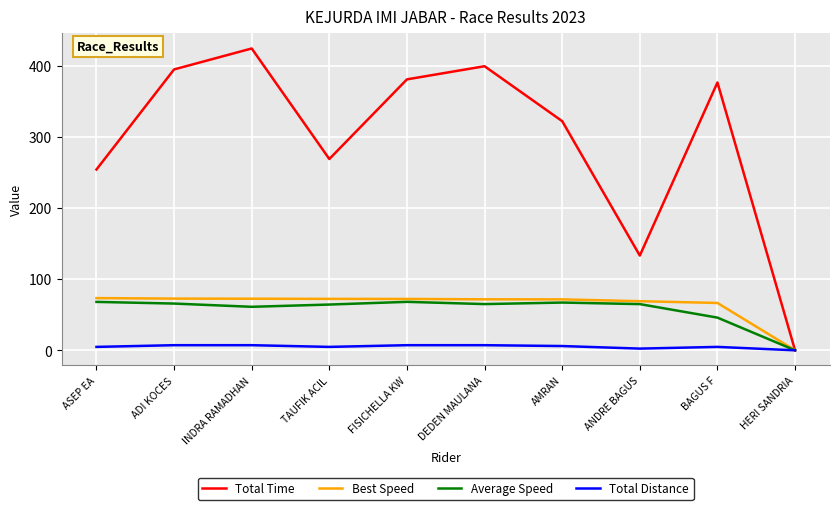

Which series has the widest spread of values?

Total Time